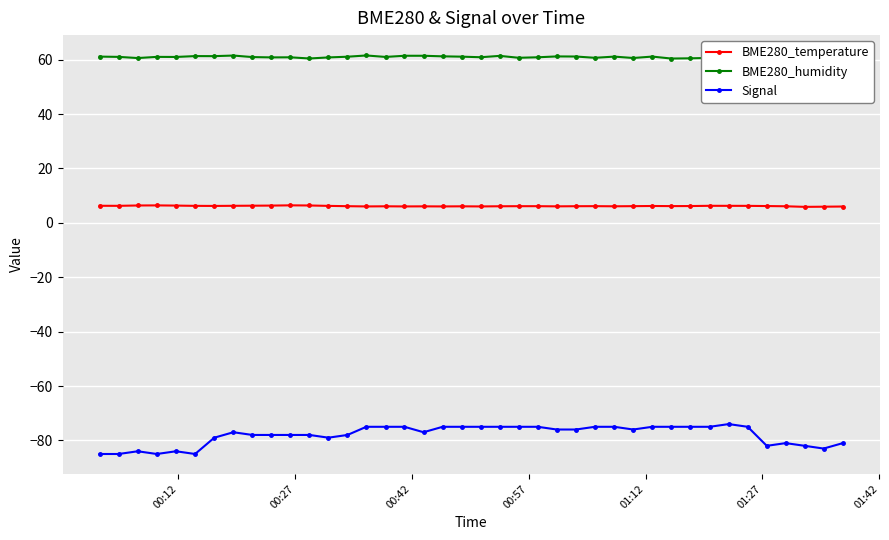

What is the lowest value of the BME280_temperature series?

5.9